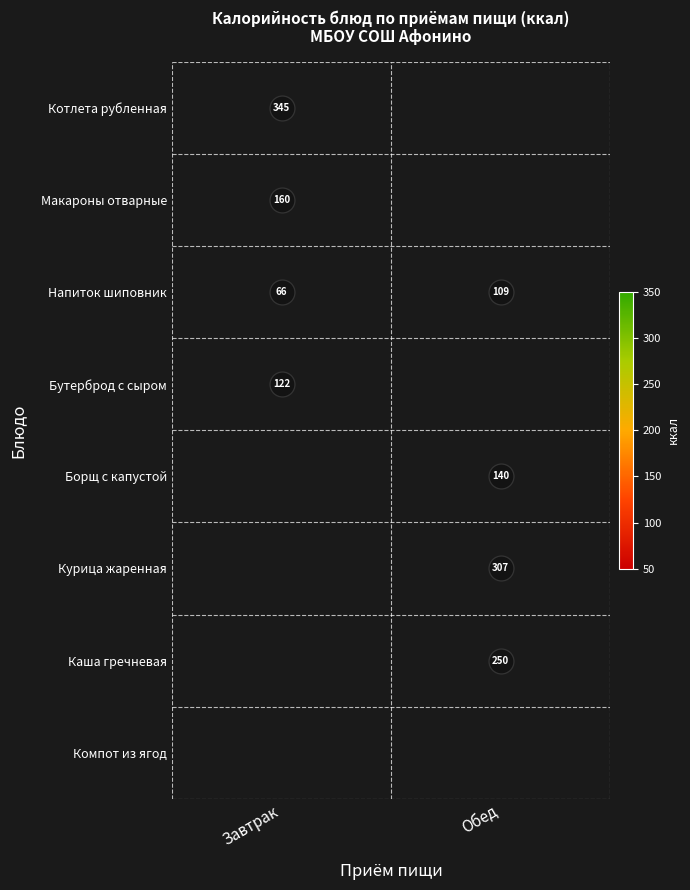

The Напиток шиповник series shows 66 at Завтрак. True or false?

True